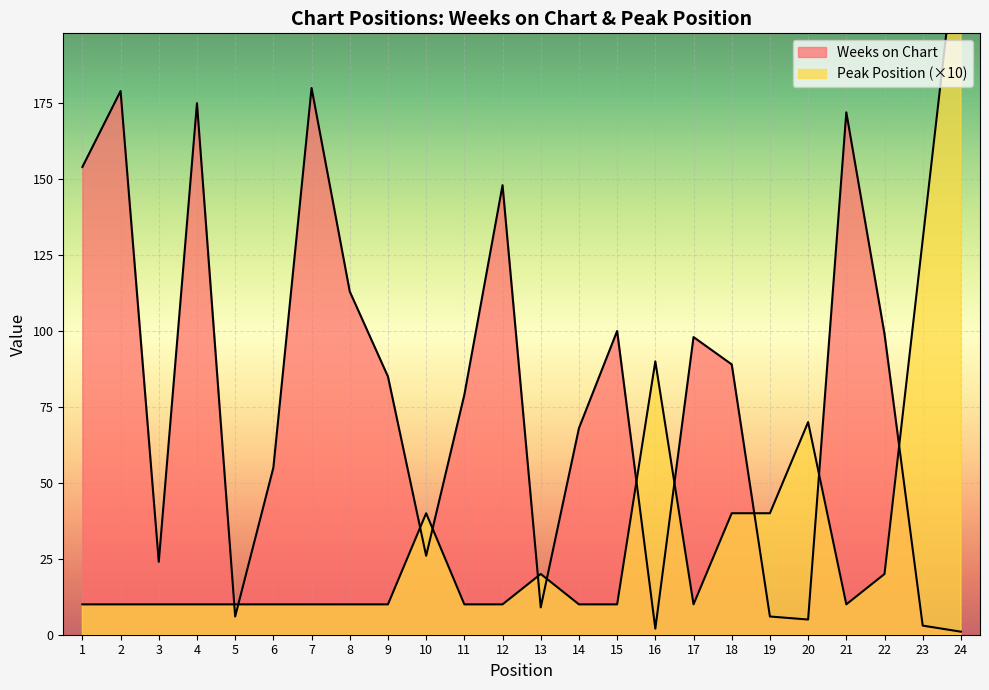

Which has a higher value, 1 or 13?

1